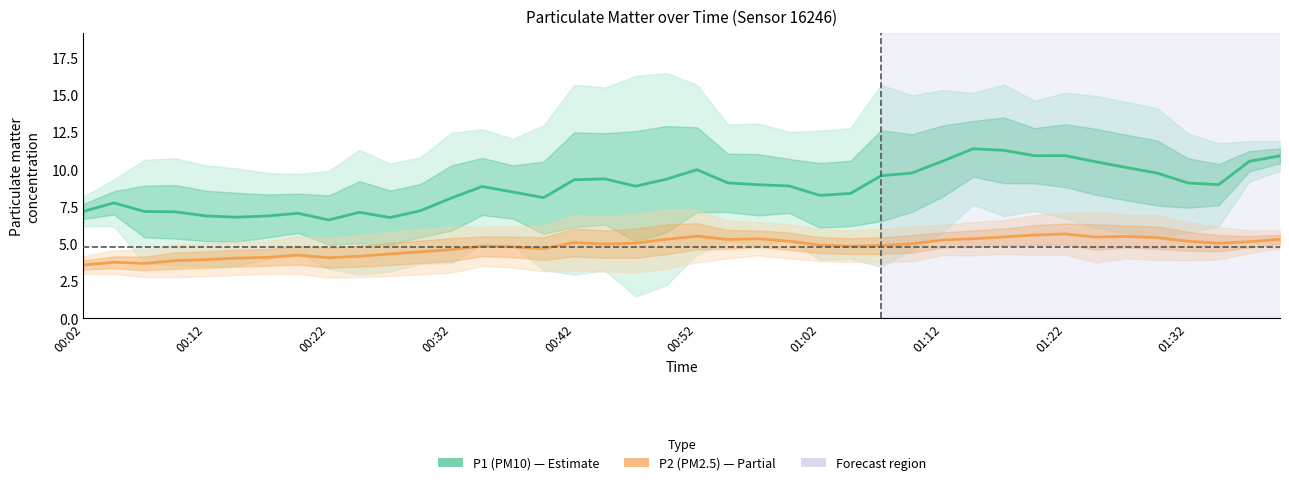

What is the greatest value displayed?

11.4